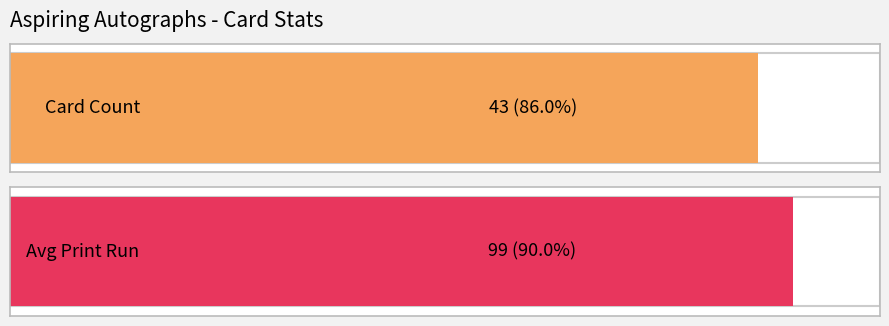

Count the number of data series in this chart.

2